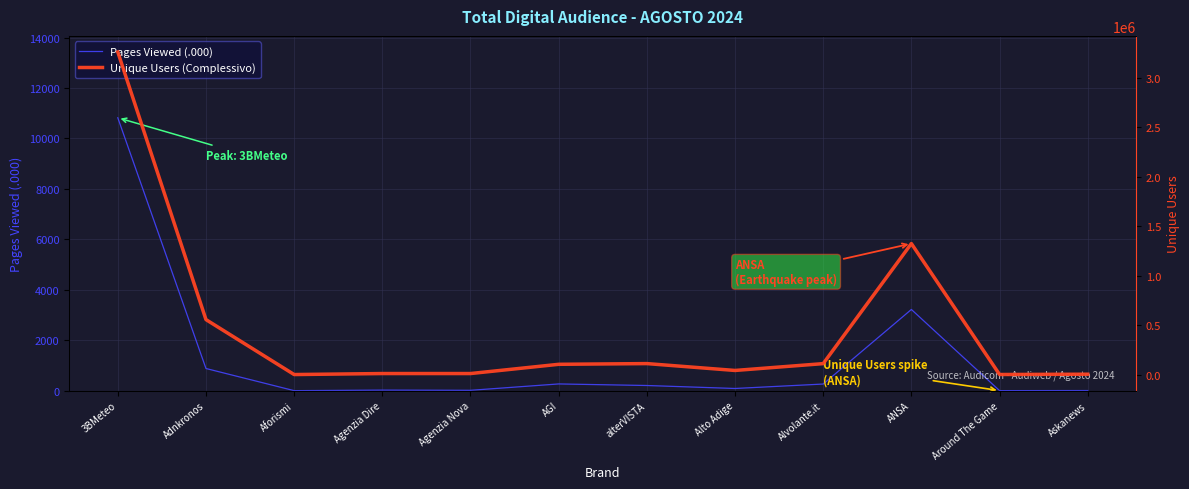

How many data points in Unique Users (Complessivo) are less than 104215?

6